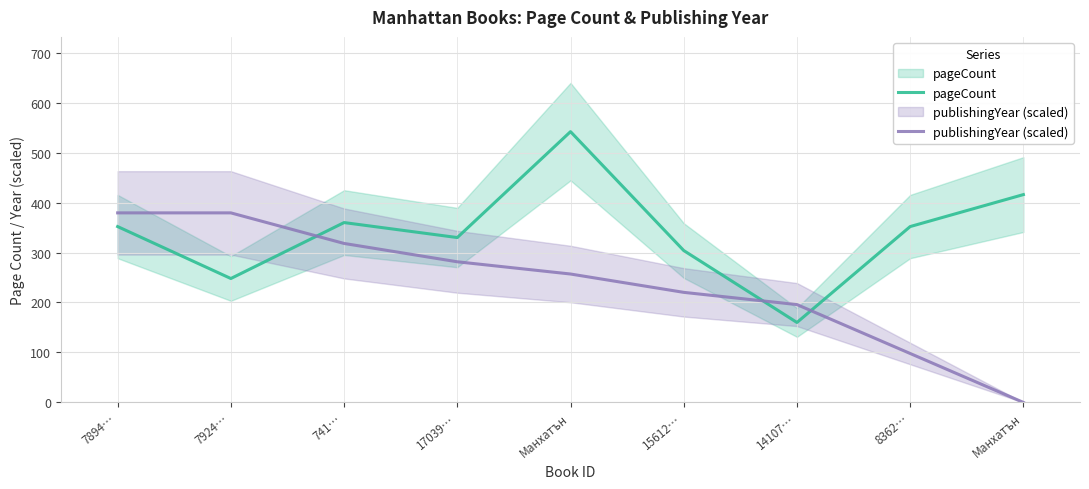

Is the value of pageCount at 17039… greater than the value of publishingYear (scaled) at 15612…?

Yes